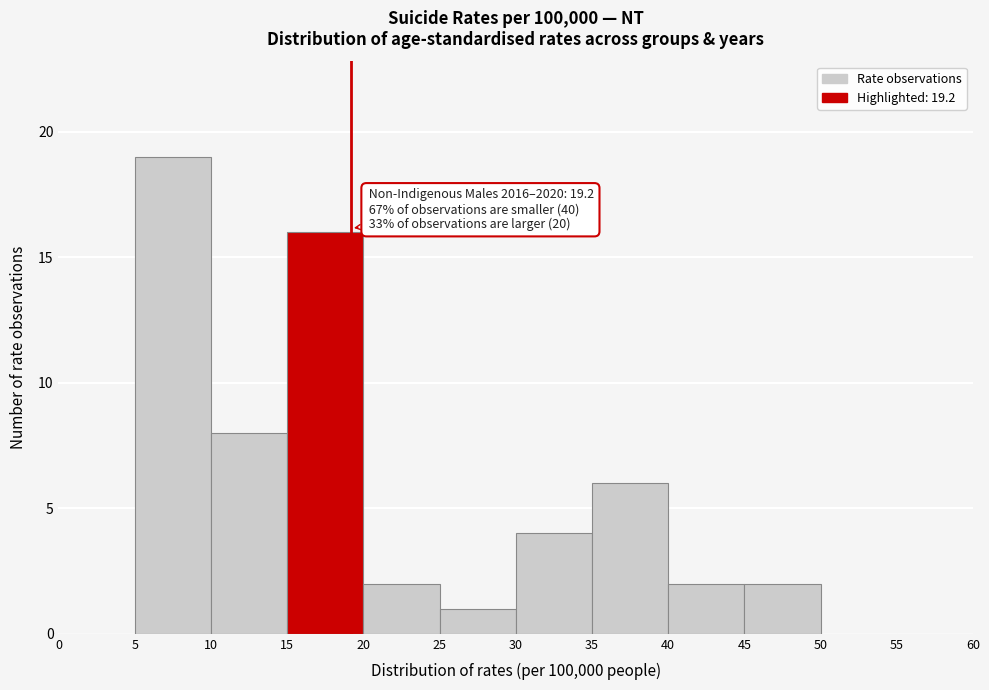

Over which range of the x-axis is the bar tallest?

5 to 10